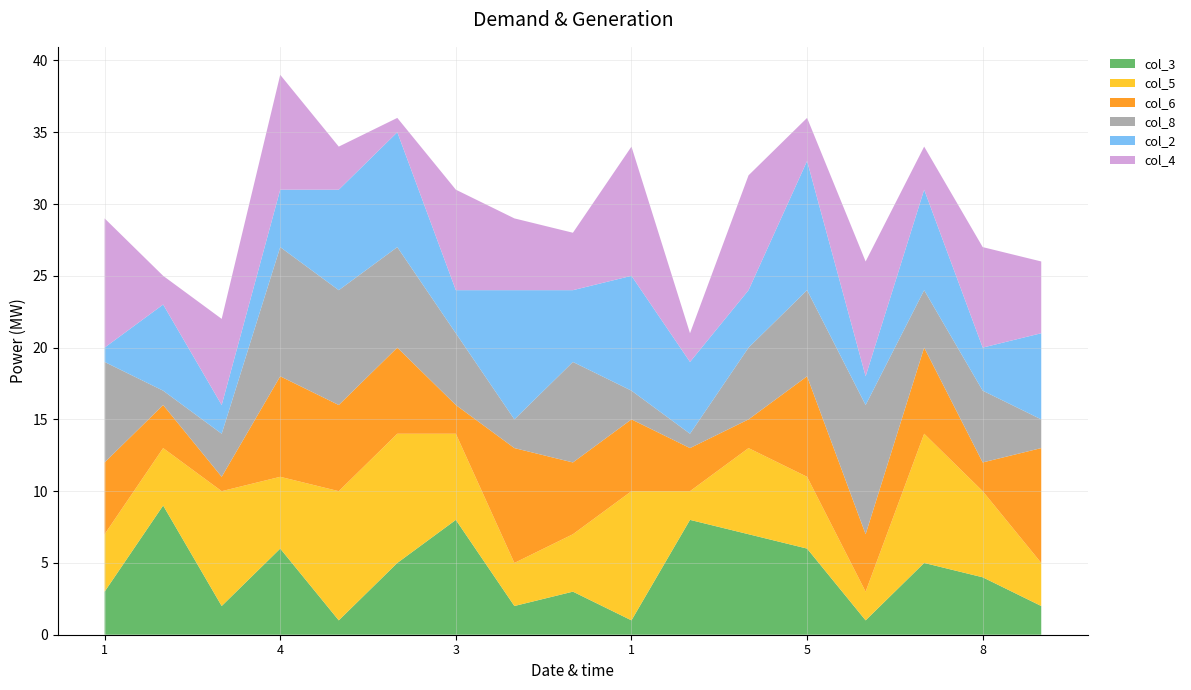

Reading left to right, what are all the values shown in this chart?

col_3: 3	9	2	6	1	5	8	2	3	1	8	7	6	1	5	4	2
col_5: 4	4	8	5	9	9	6	3	4	9	2	6	5	2	9	6	3
col_6: 5	3	1	7	6	6	2	8	5	5	3	2	7	4	6	2	8
col_8: 7	1	3	9	8	7	5	2	7	2	1	5	6	9	4	5	2
col_2: 1	6	2	4	7	8	3	9	5	8	5	4	9	2	7	3	6
col_4: 9	2	6	8	3	1	7	5	4	9	2	8	3	8	3	7	5